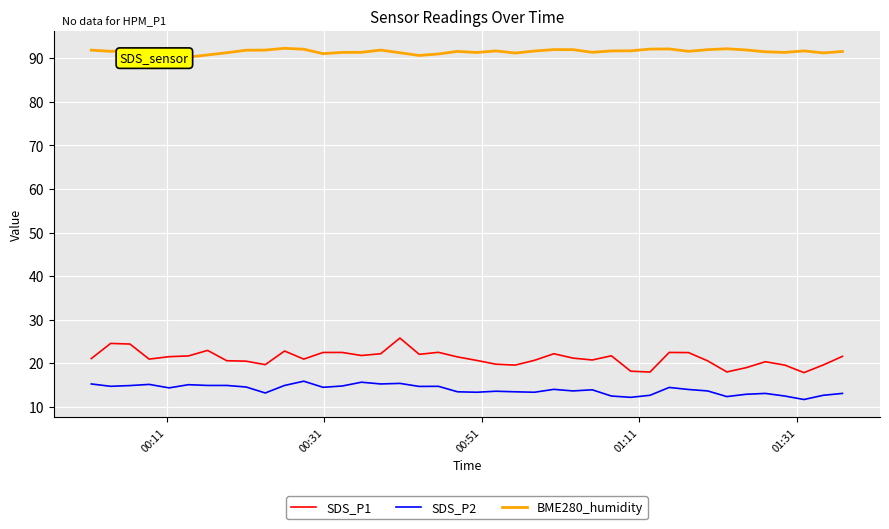

How many categories are shown in the chart?

40